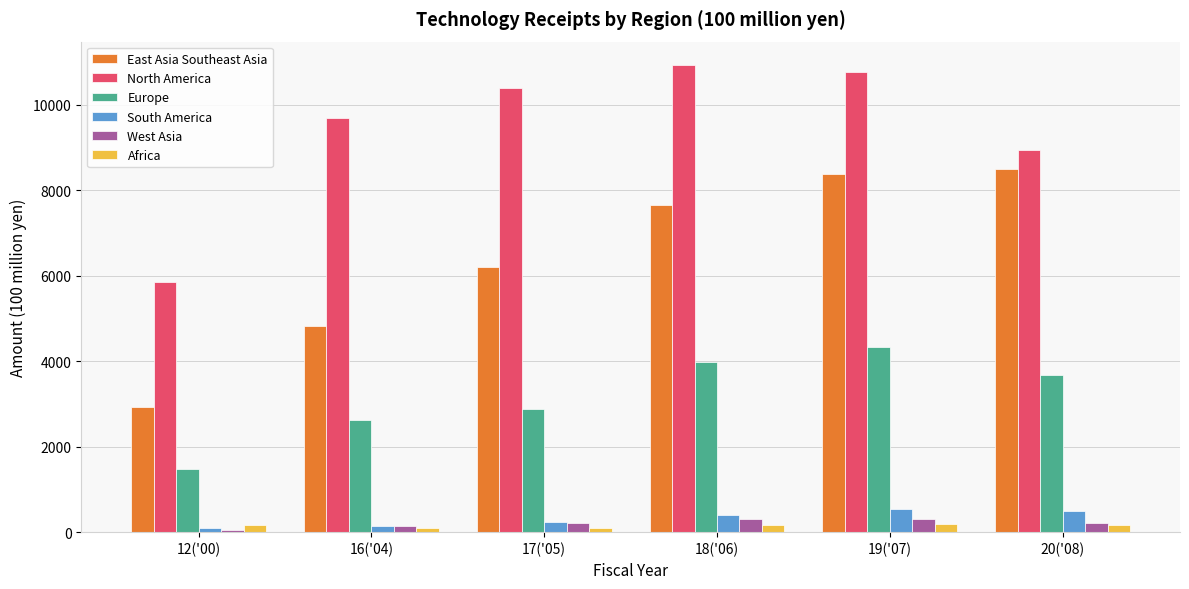

How many groups of bars are there?

6